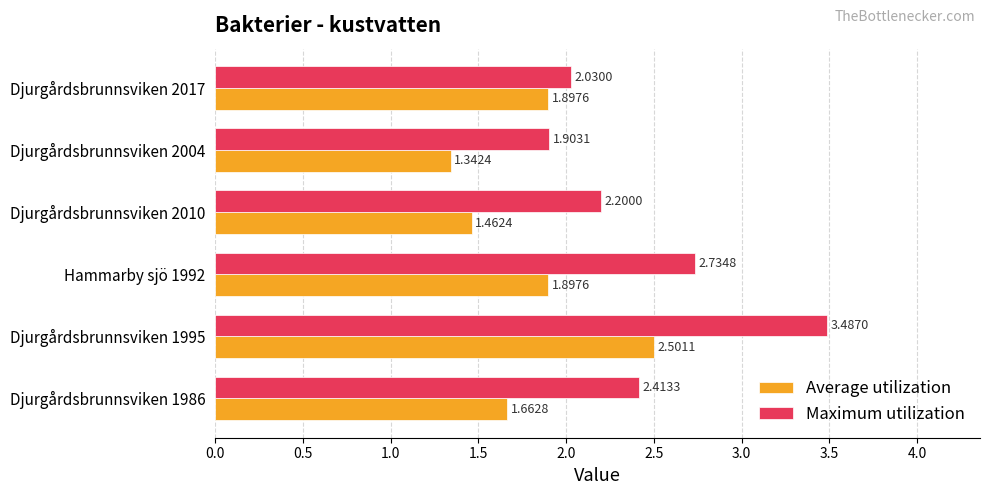

What are all the series names shown in the legend?

Average utilization, Maximum utilization